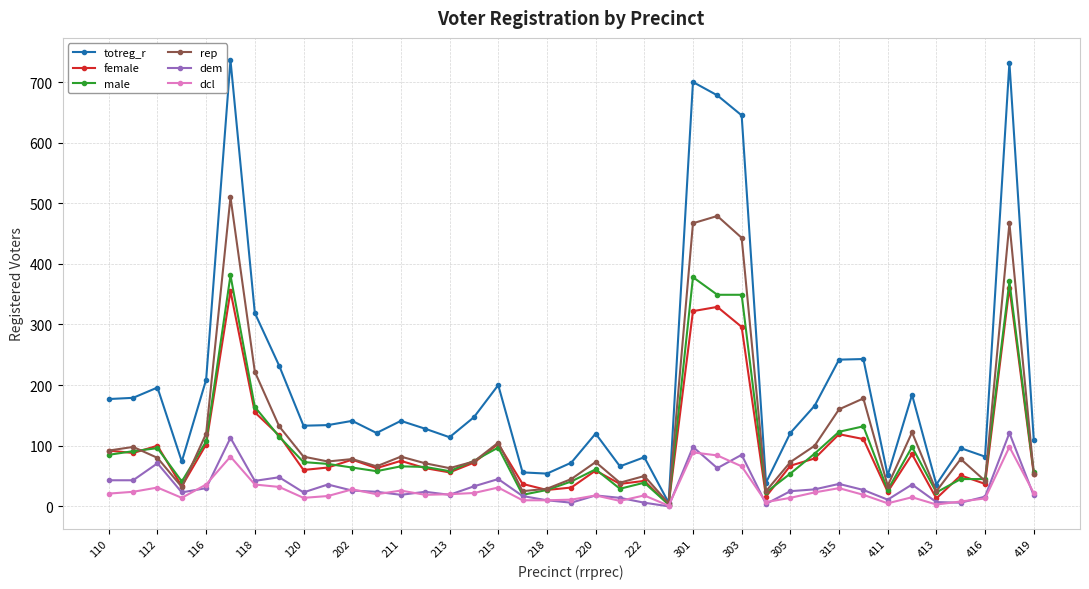

What are all the series names shown in the legend?

totreg_r, female, male, rep, dem, dcl